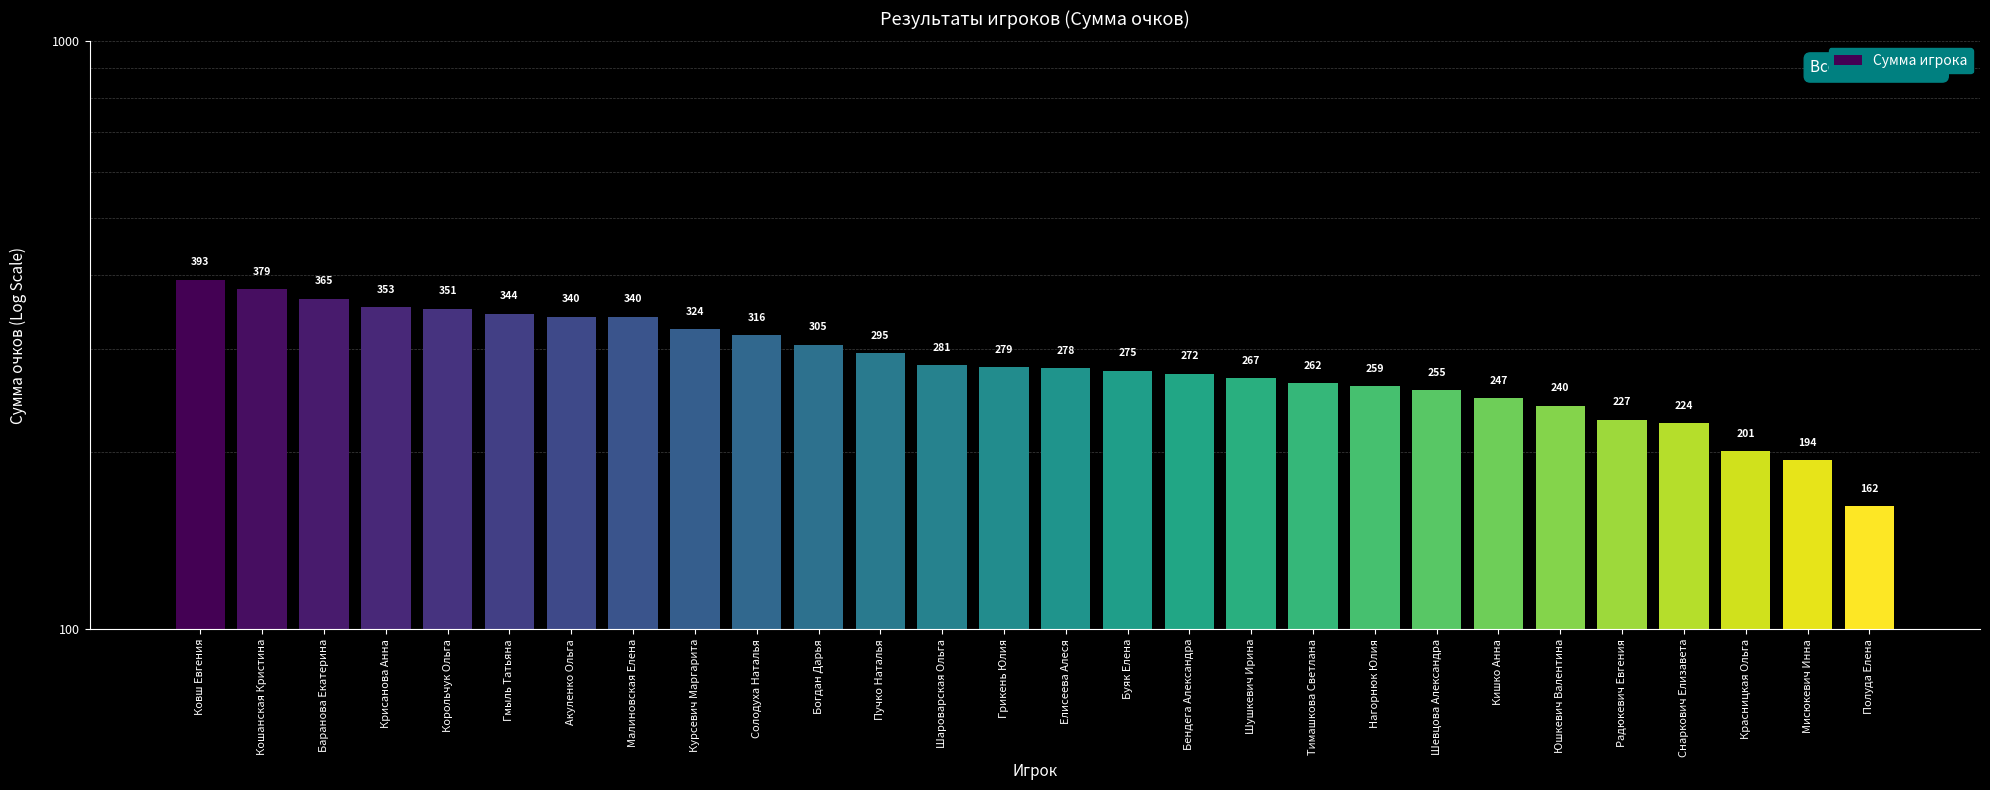

What is the average value?

287